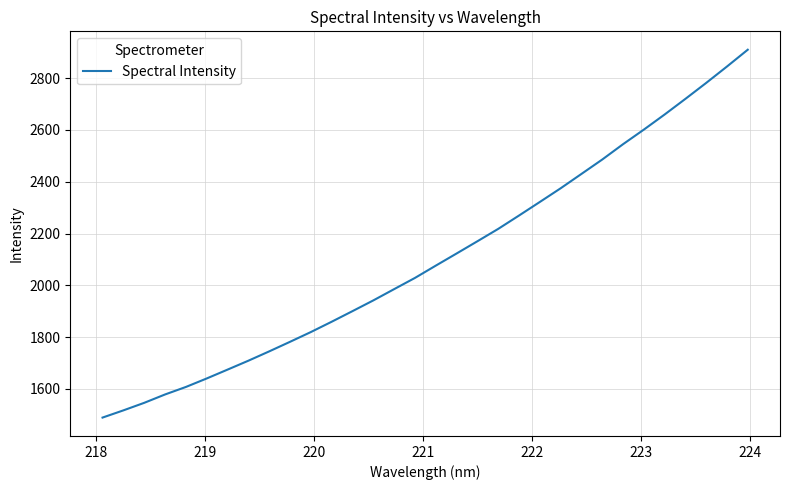

What is the smallest value displayed?

1489.5